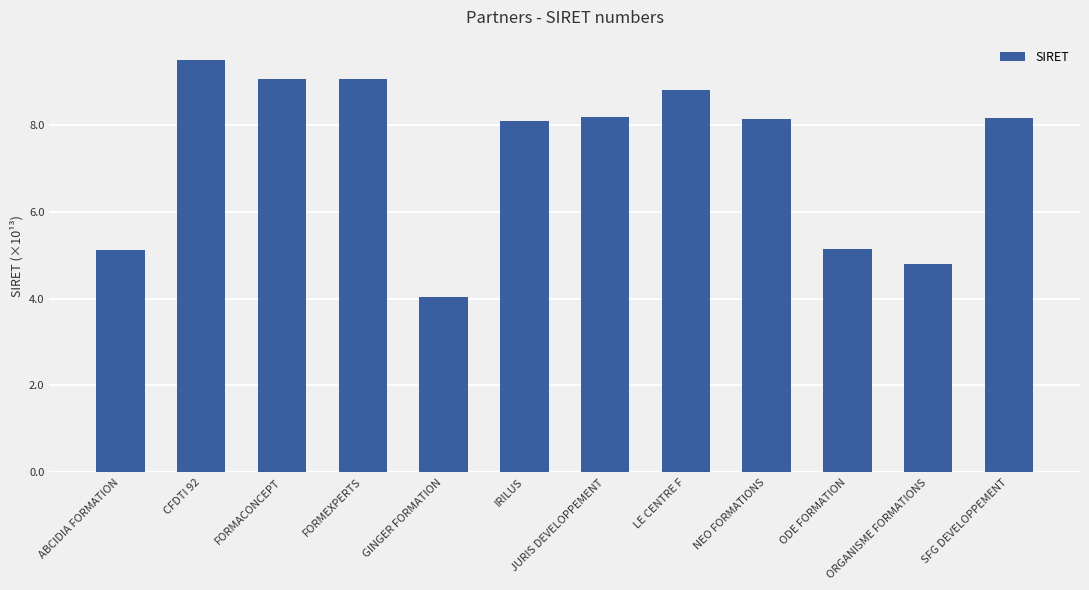

Is it true that the value at GINGER FORMATION is 4.0?

True